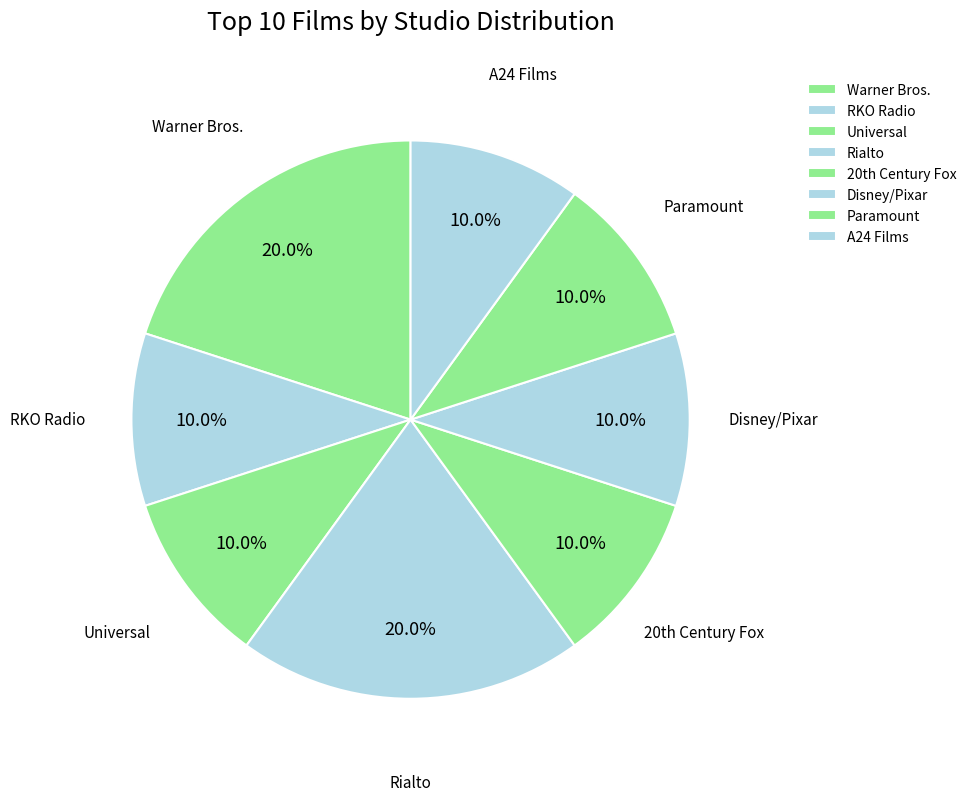

To the nearest percent, what is the combined percentage of A24 Films and RKO Radio?

20%